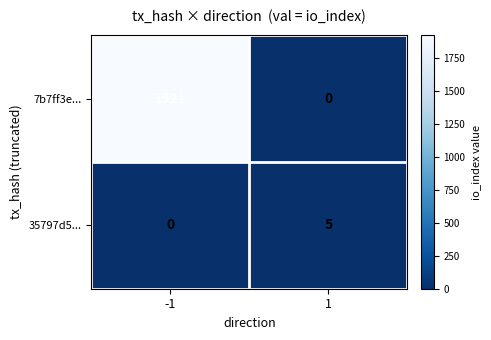

How many positive values does the 7b7ff3e... series have?

1